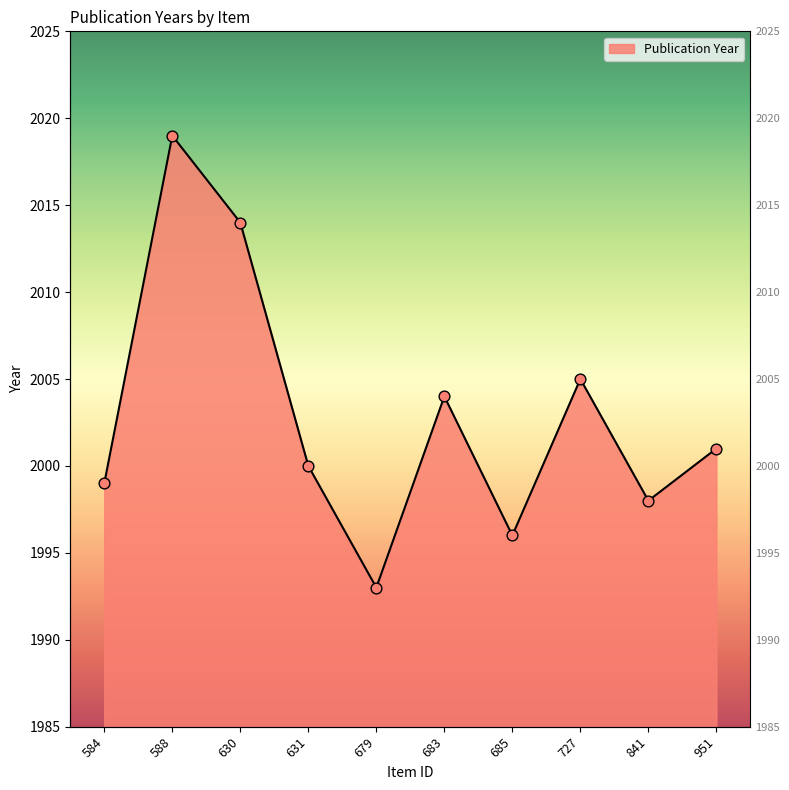

Between 631 and 685, which is larger?

631